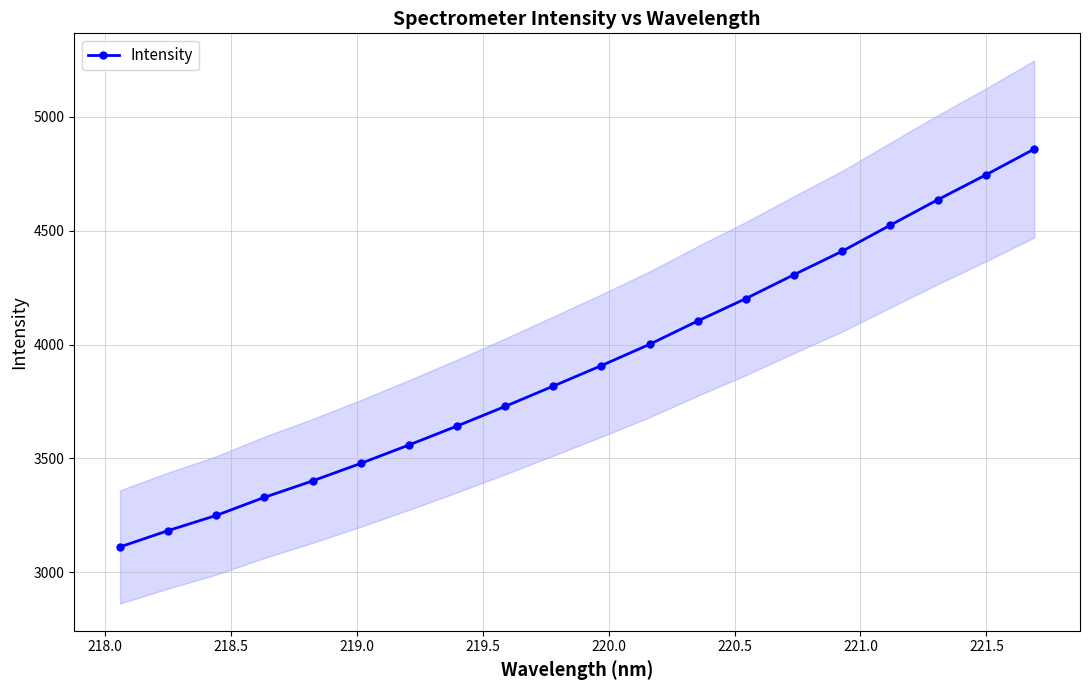

What is the highest value of the Intensity series?

4858.6